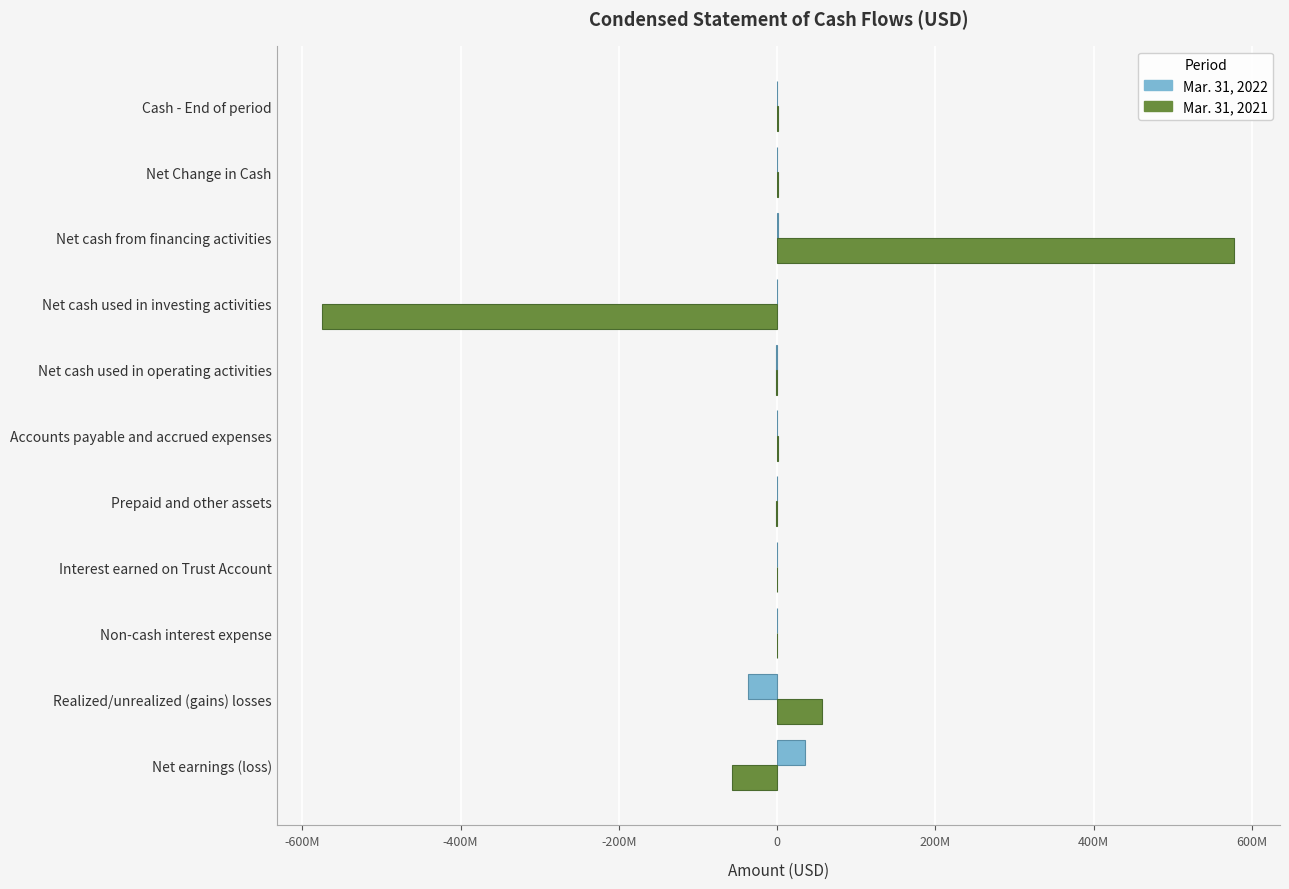

What are all the series names shown in the legend?

Mar. 31, 2022, Mar. 31, 2021